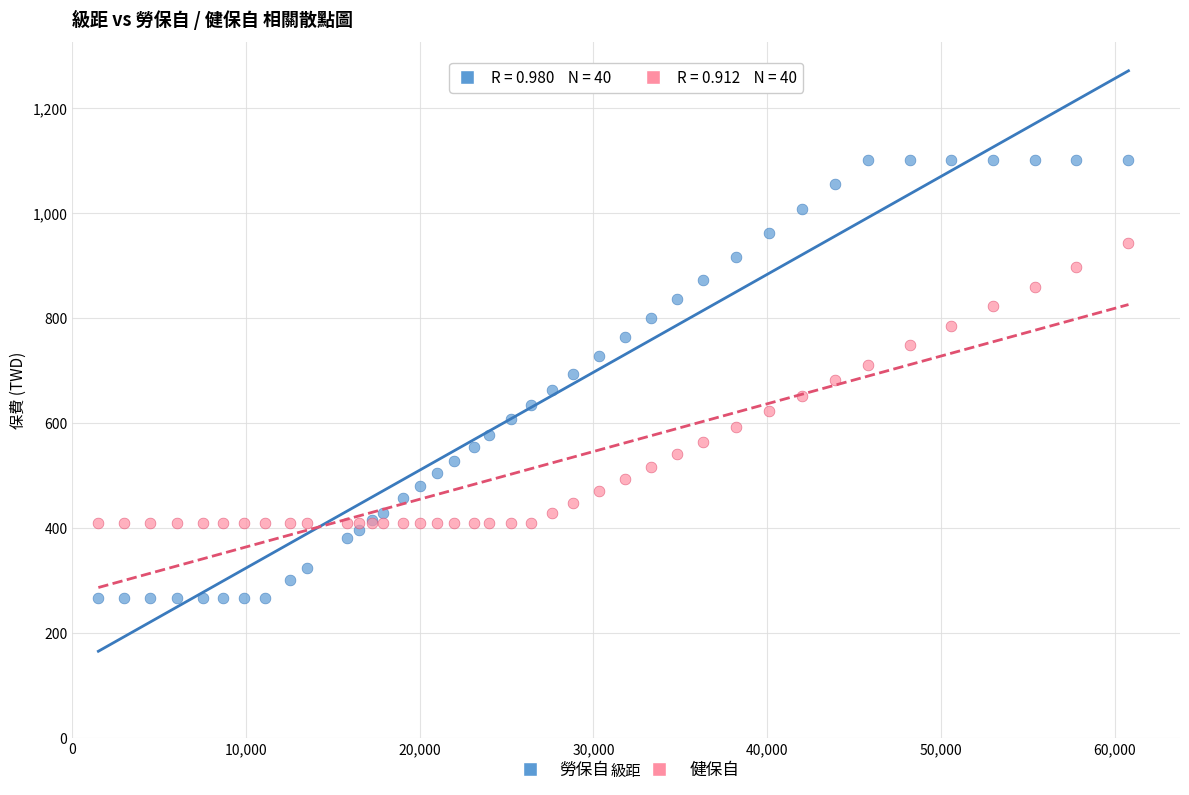

Which series contains the lowest Y value?

勞保自